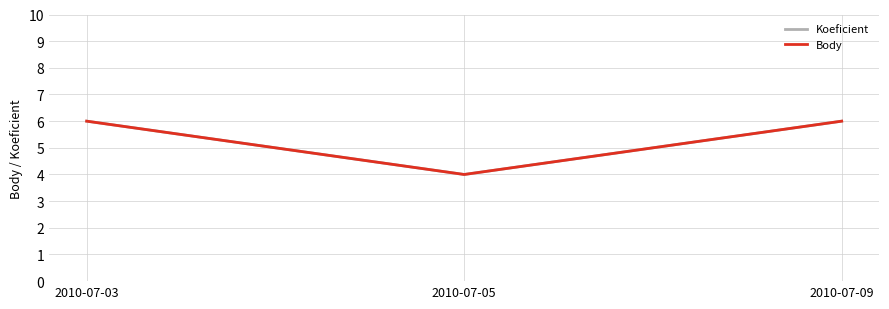

The value of Body at 2010-07-09 is 3. True or false?

False